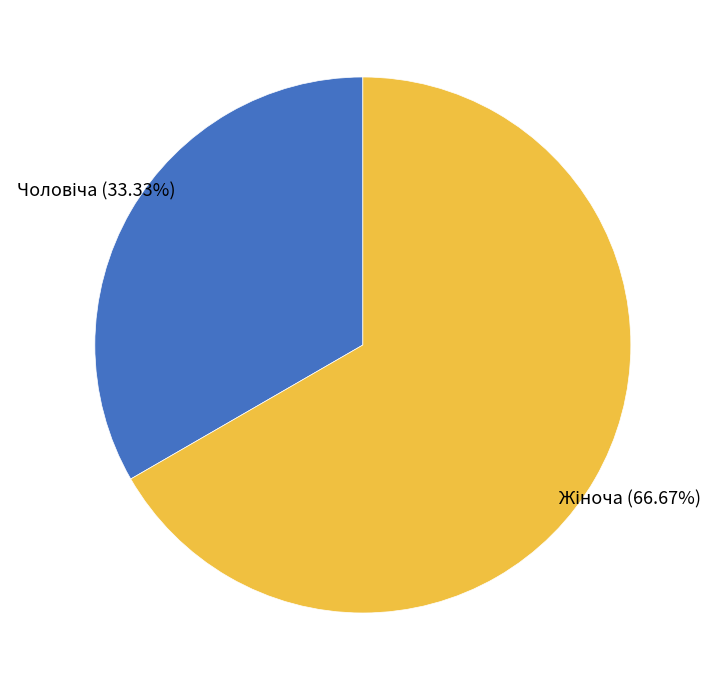

Does any single category account for the majority?

Yes